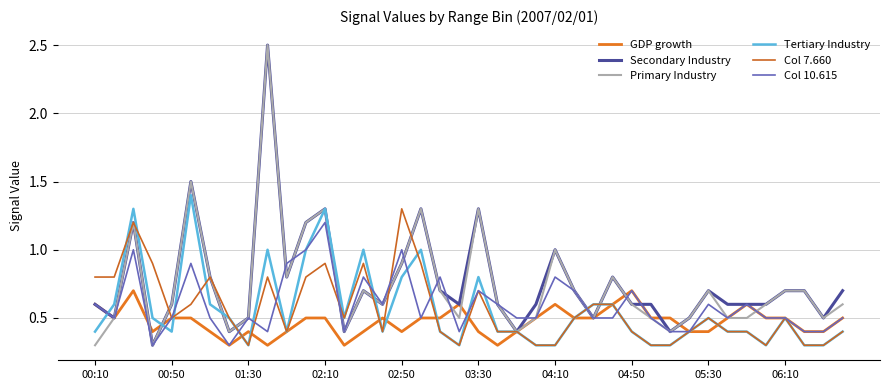

How many series are shown in this chart?

6